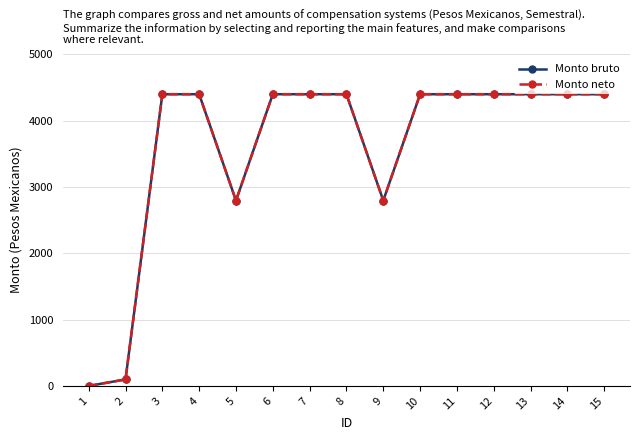

Does the chart have visible grid lines?

Yes